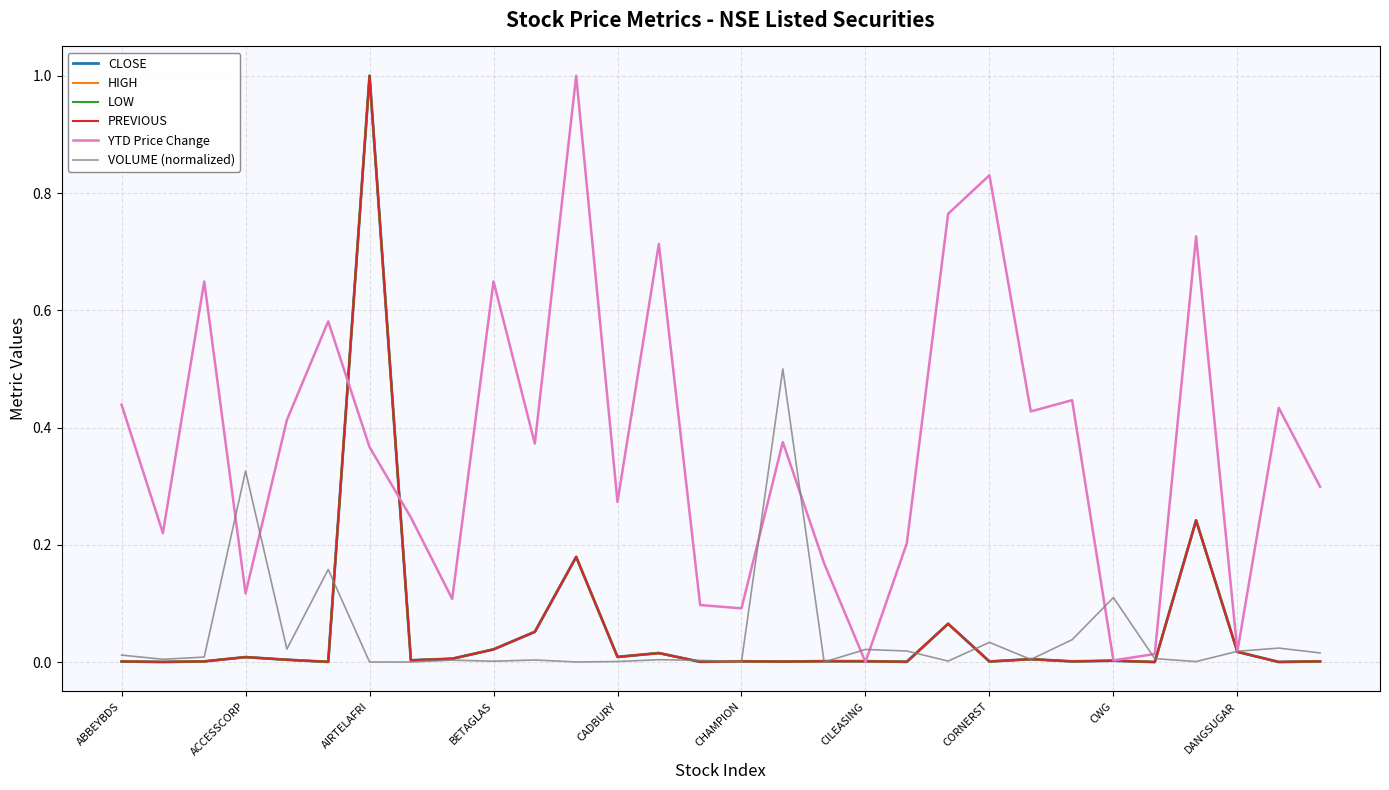

True or false: PREVIOUS and VOLUME (normalized) intersect in this chart.

True